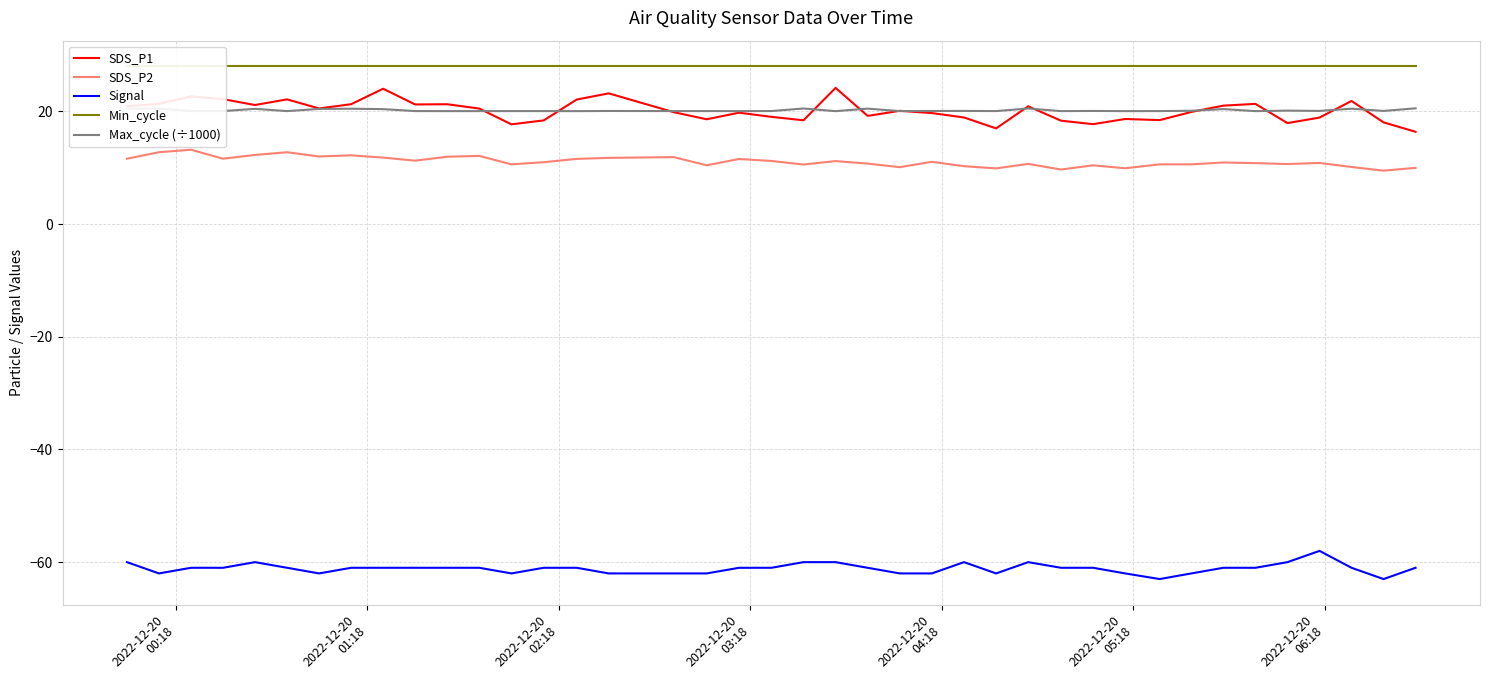

True or false: Signal and SDS_P1 intersect in this chart.

False